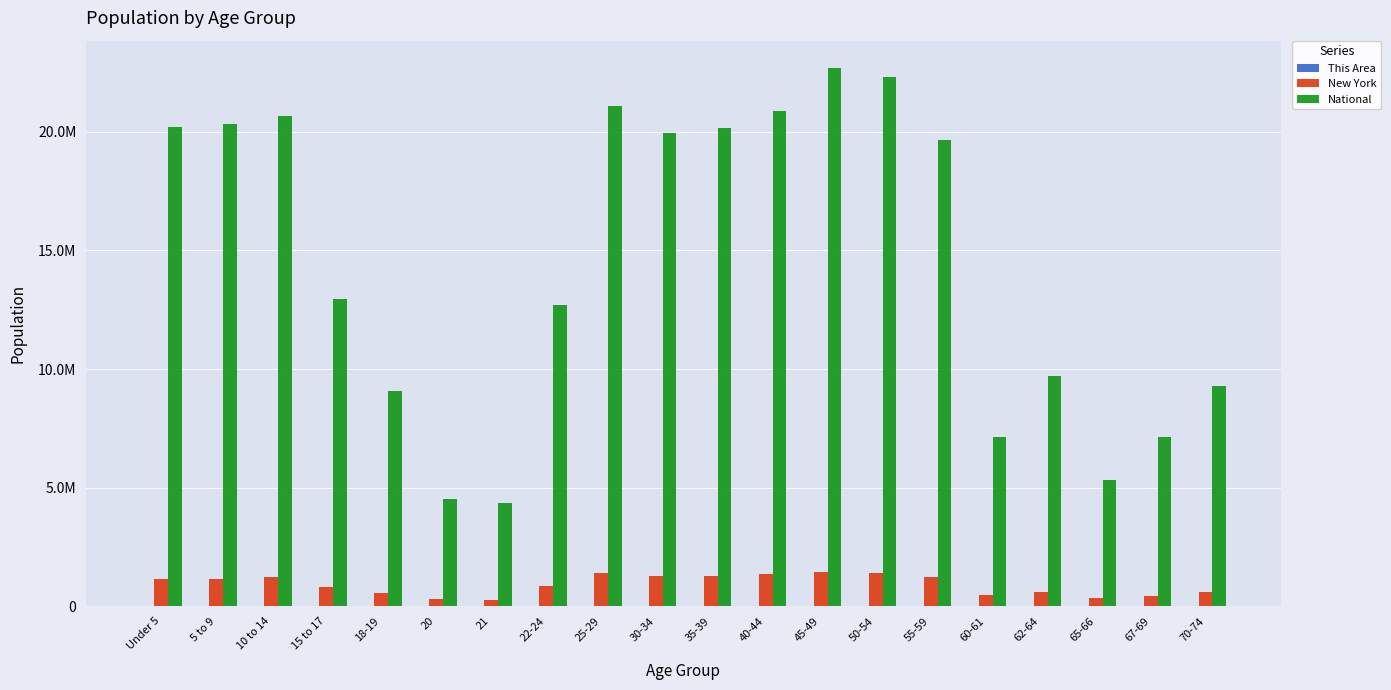

Are the bars grouped side by side (vs. stacked)?

Yes